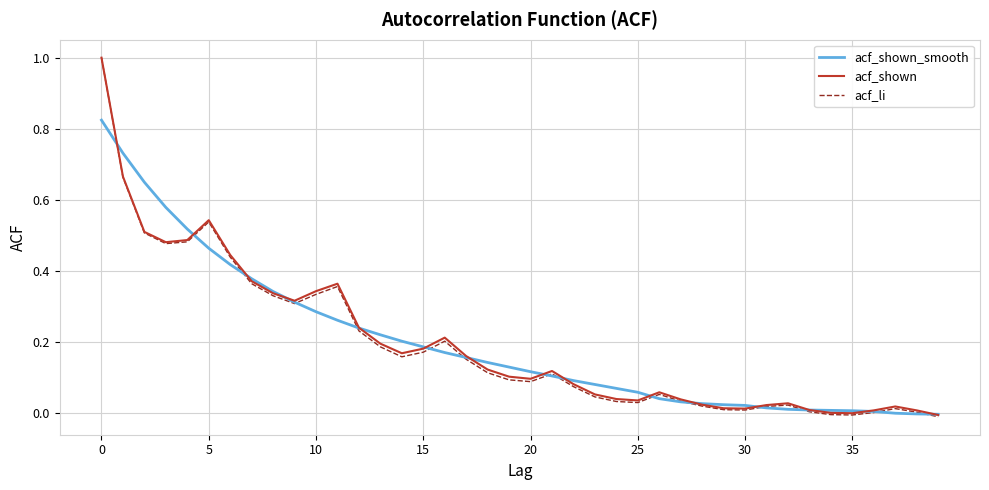

What is the highest value of the acf_li series?

1.0